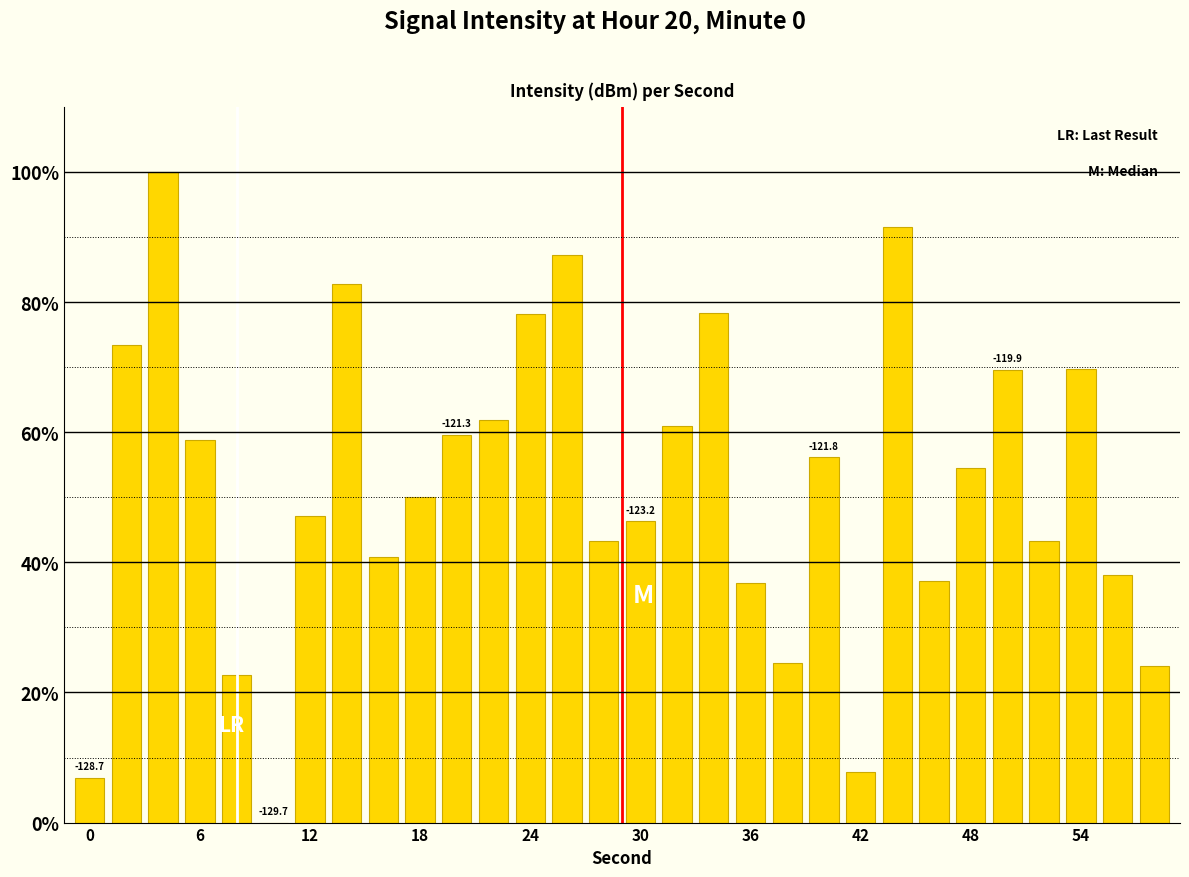

What is the sum of all values?

1552.2